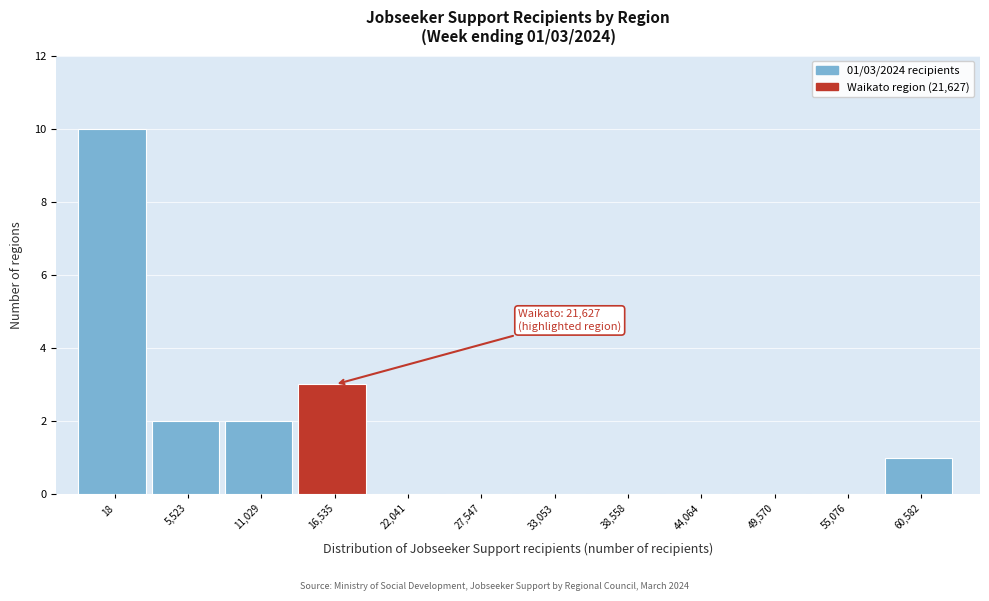

Reading left to right, list all the values displayed in this chart.

18=10	5,523=2	11,029=2	16,535=3	22,041=0	27,547=0	33,053=0	38,558=0	44,064=0	49,570=0	55,076=0	60,582=1